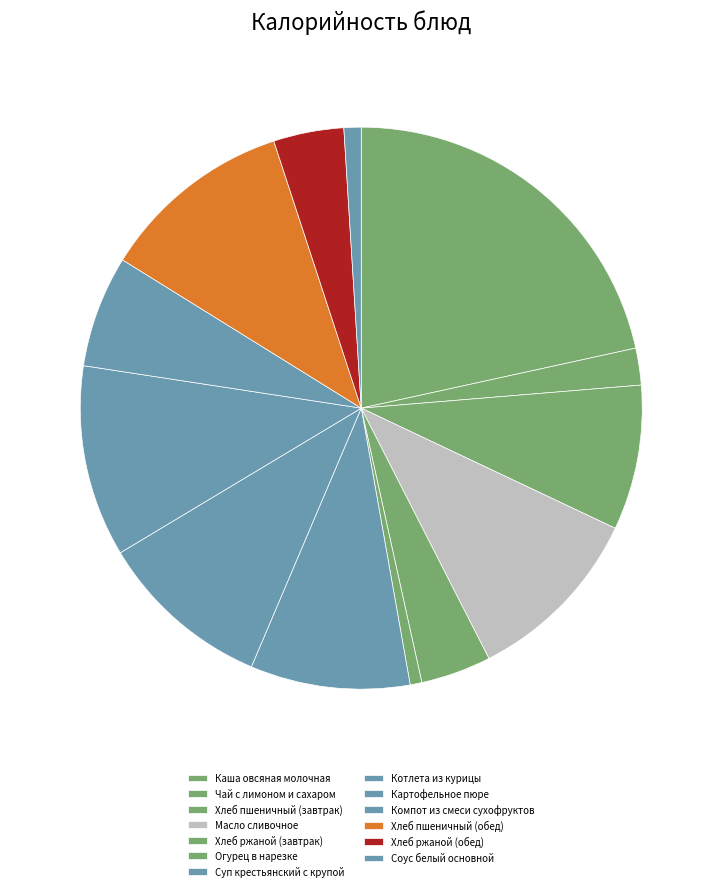

To the nearest percent, what percentage of the pie is Хлеб ржаной (обед)?

4%